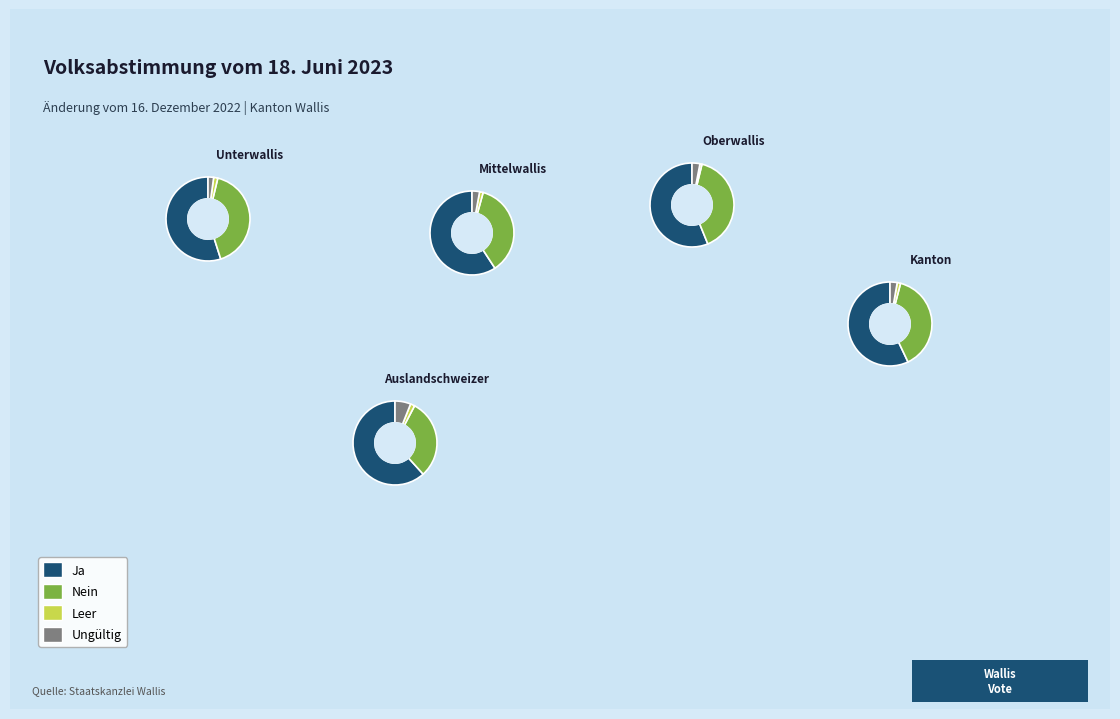

Is Unterwallis the majority of the pie?

No